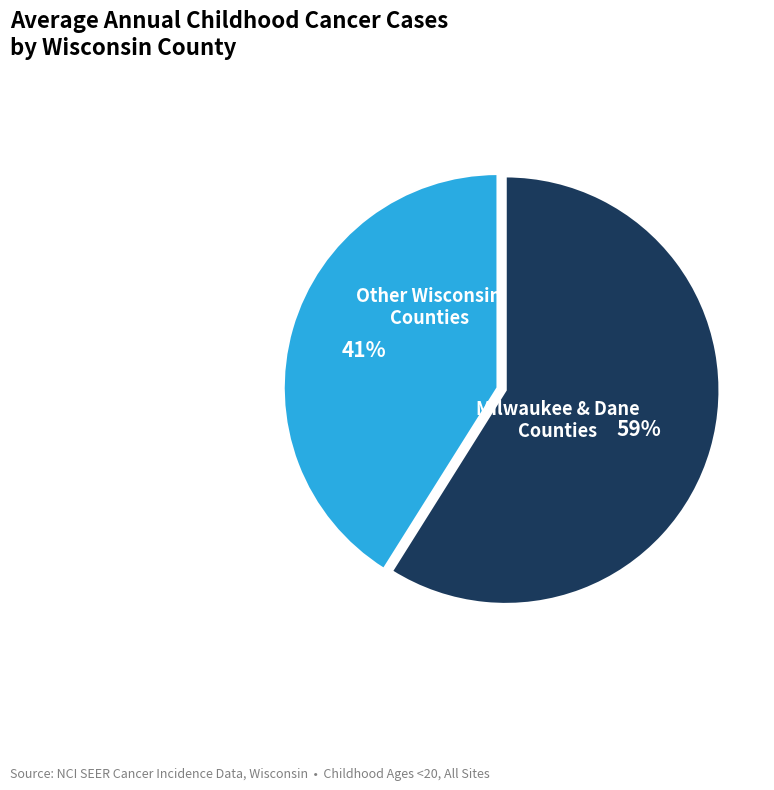

Is there a majority slice in this chart?

Yes